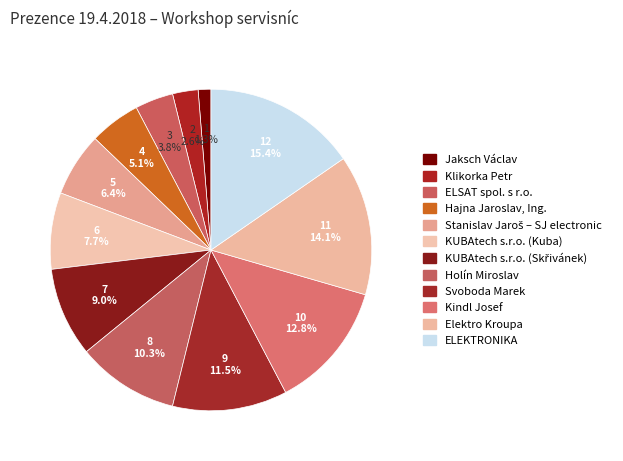

Does Hajna Jaroslav, Ing. account for over 50% of the chart?

No